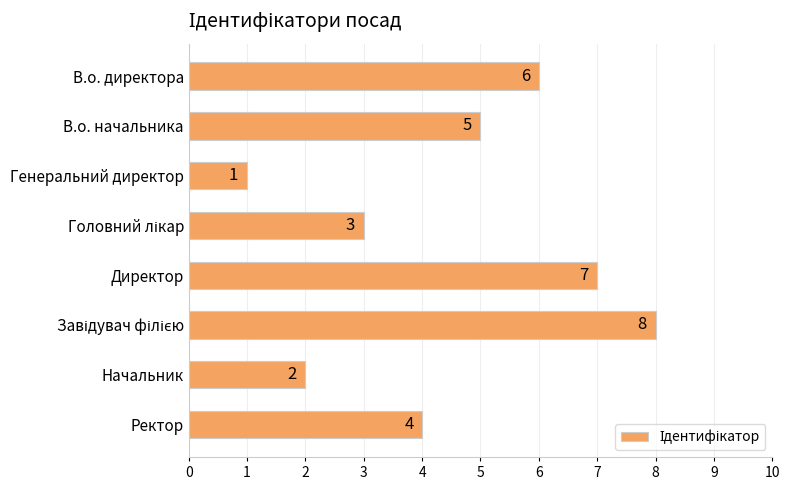

What is the ratio of the value at Начальник to the value at В.о. начальника?

0.4